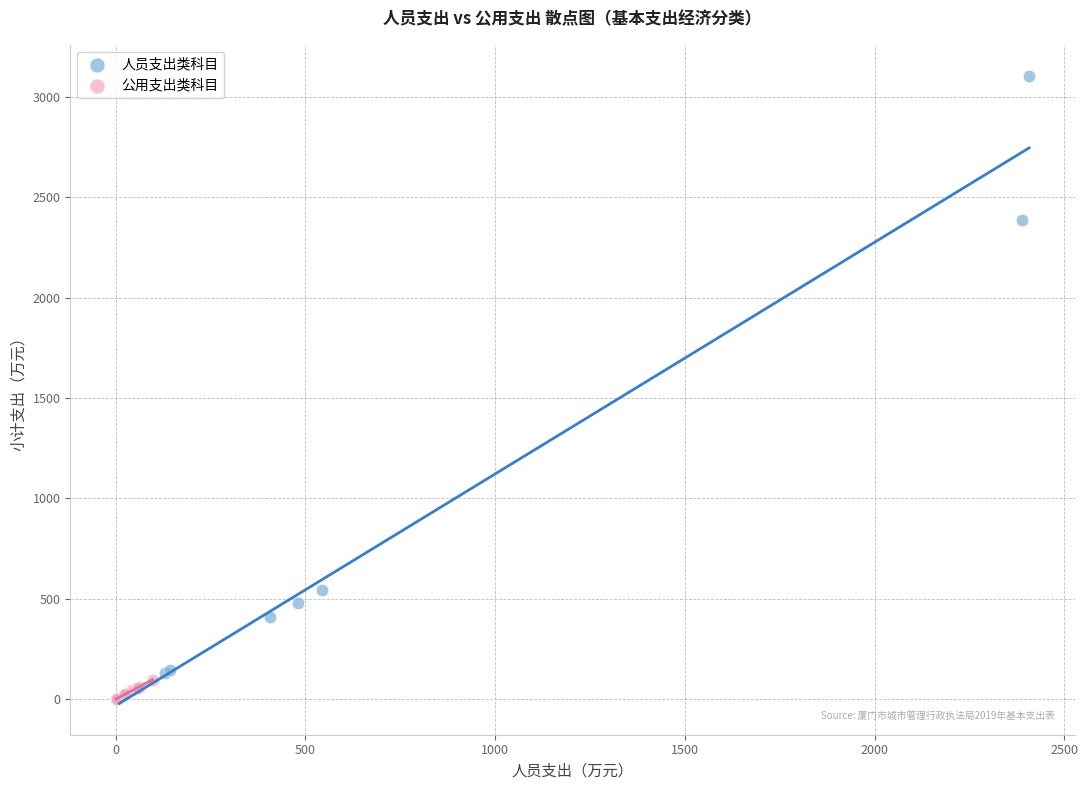

Which series contains the highest Y value?

人员支出类科目